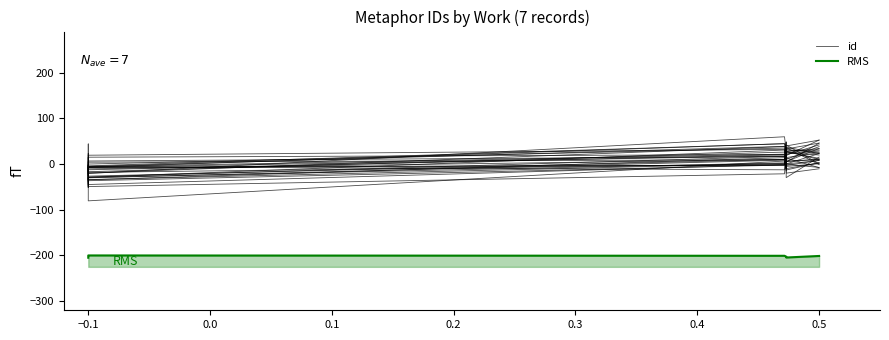

Is the value of id at −0.1 greater than the value of RMS at 0.2?

Yes